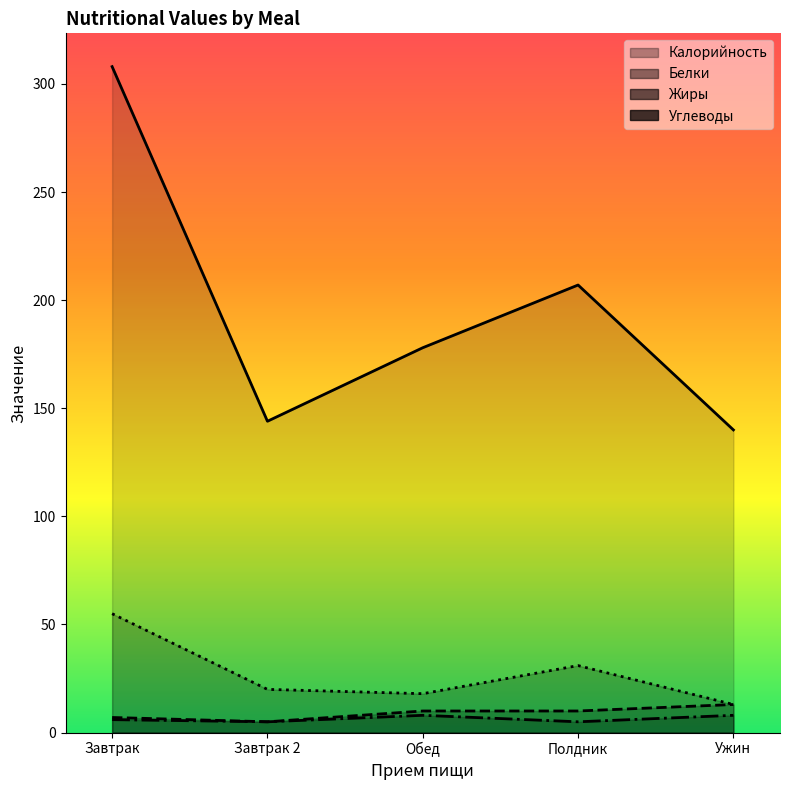

Between Завтрак and Ужин, which series saw the biggest shift?

Калорийность